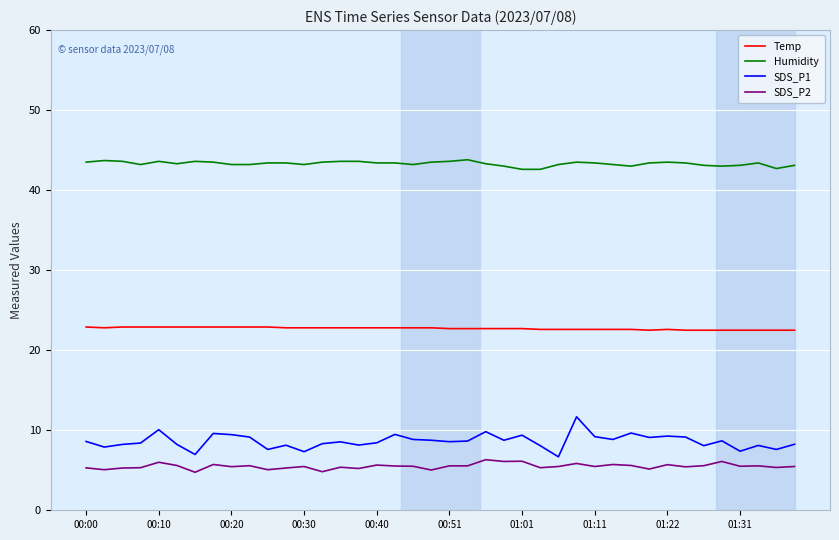

Count the Temp values in the range 22 to 23.

40